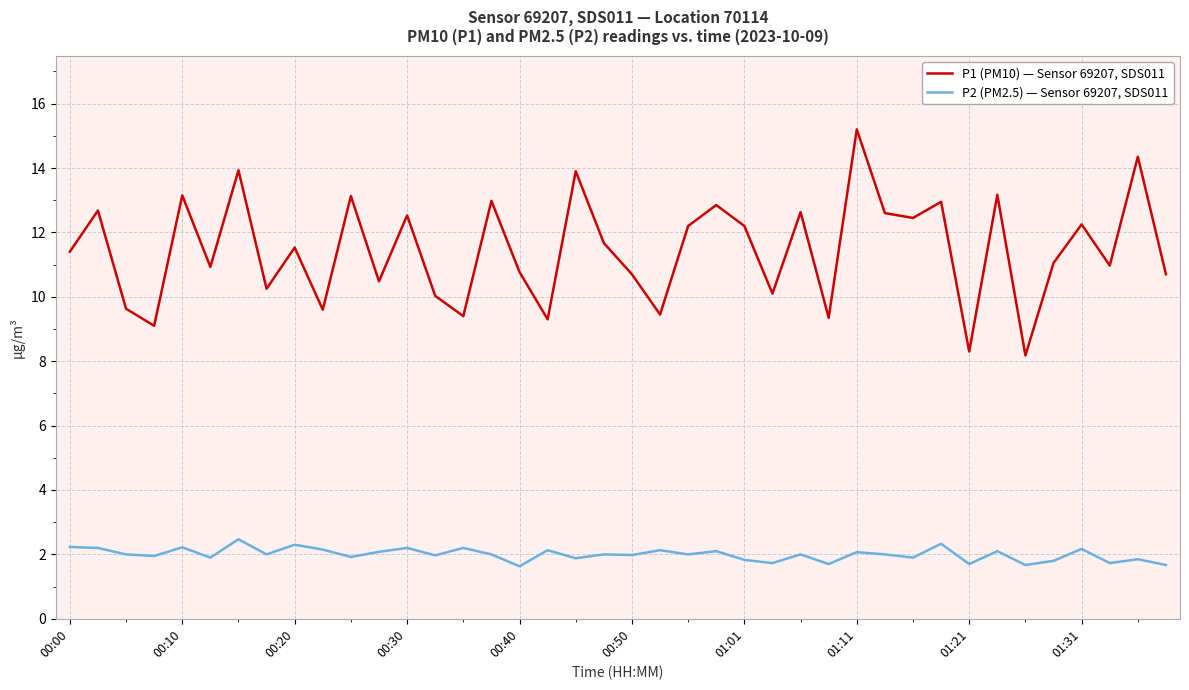

True or false: P1 (PM10) — Sensor 69207, SDS011 and P2 (PM2.5) — Sensor 69207, SDS011 intersect in this chart.

False